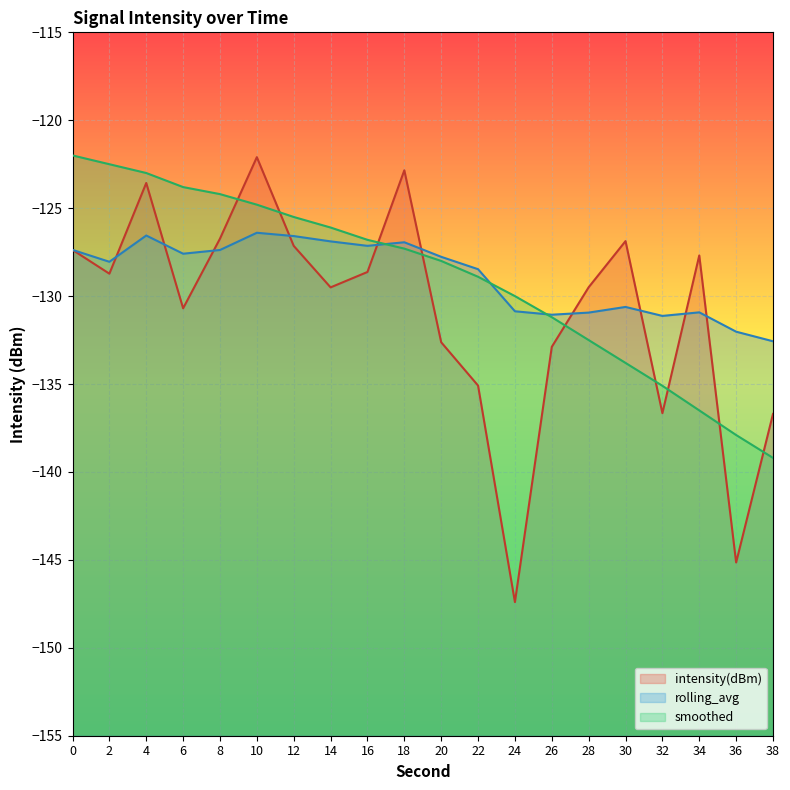

What is the difference between the intensity(dBm) values at 6 and 38?

6.0